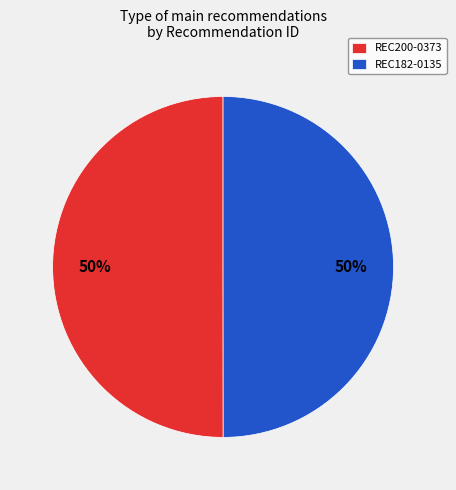

Do REC182-0135 and REC200-0373 together represent more than half of the pie?

Yes